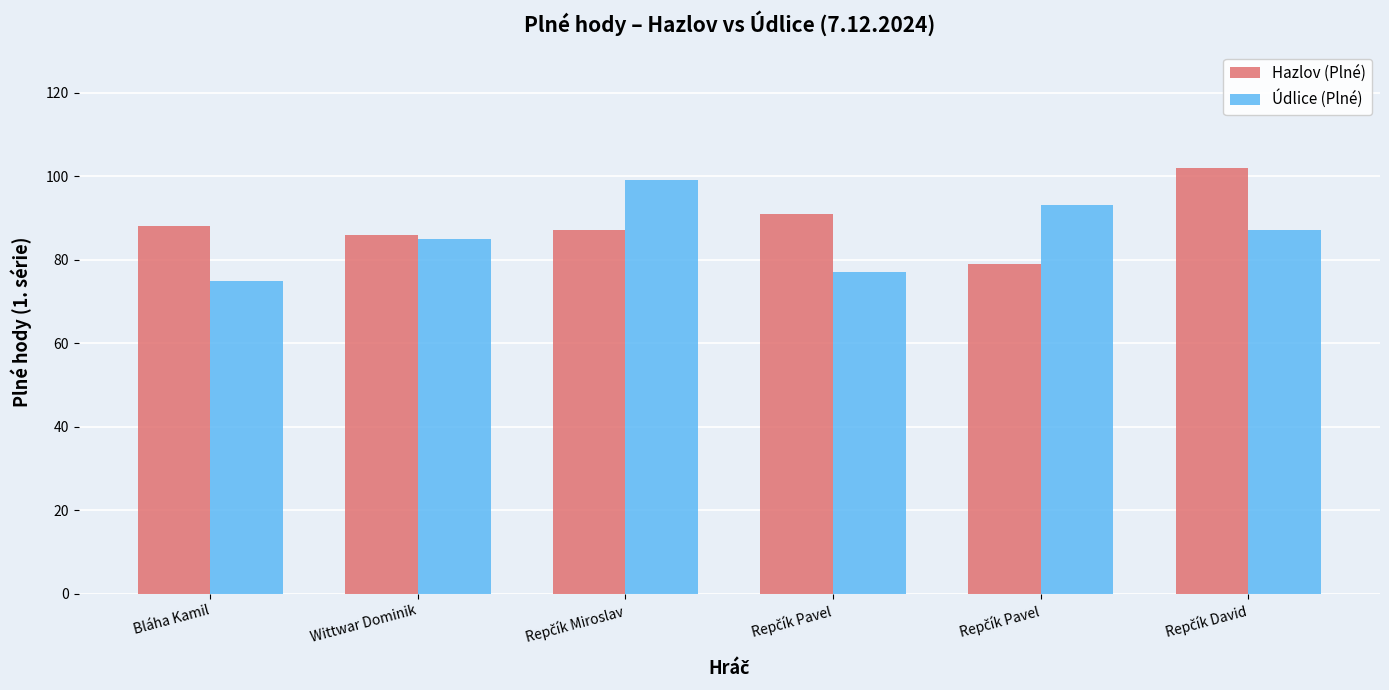

What is the highest value of the Údlice (Plné) series?

99